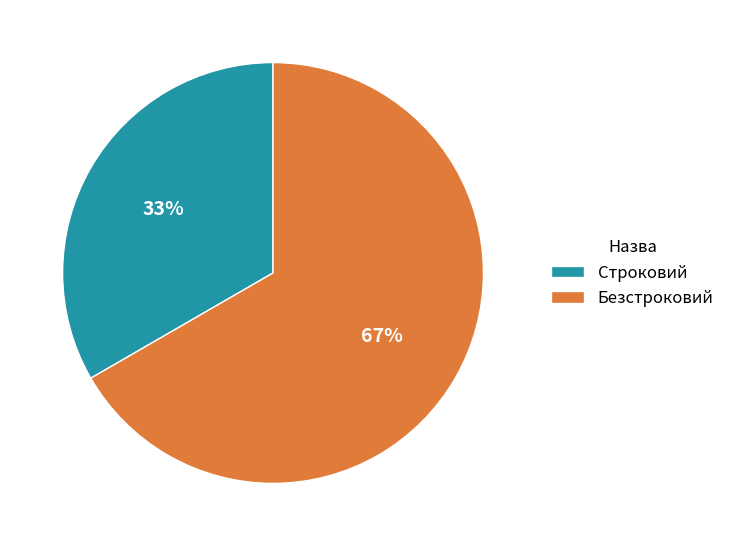

What is the smallest slice in the pie chart?

Строковий